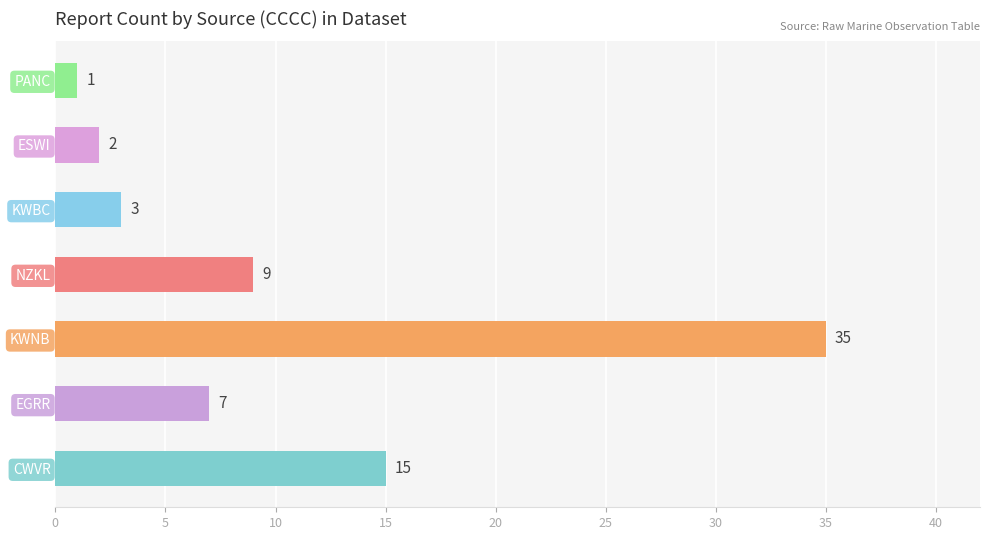

How many values are below 7?

3